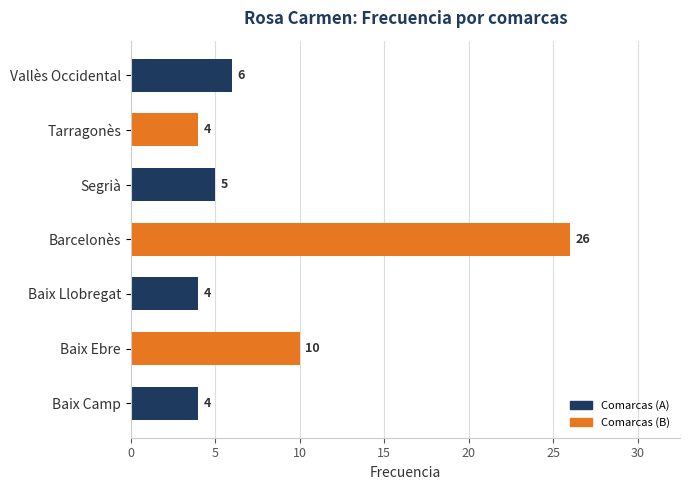

At which label is the value closest to 15?

Baix Ebre